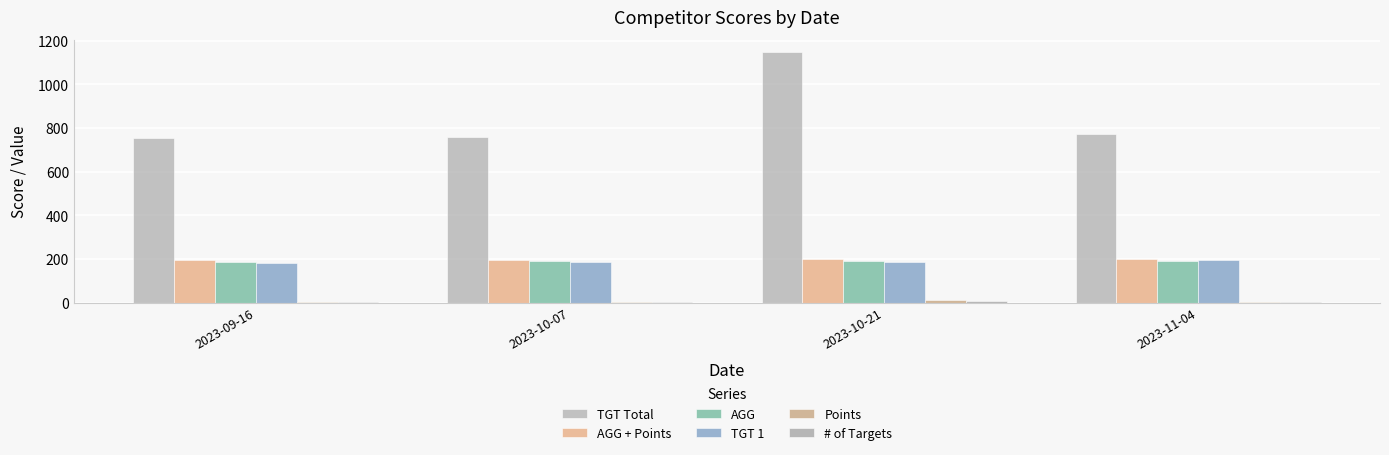

Are the bars horizontal?

No